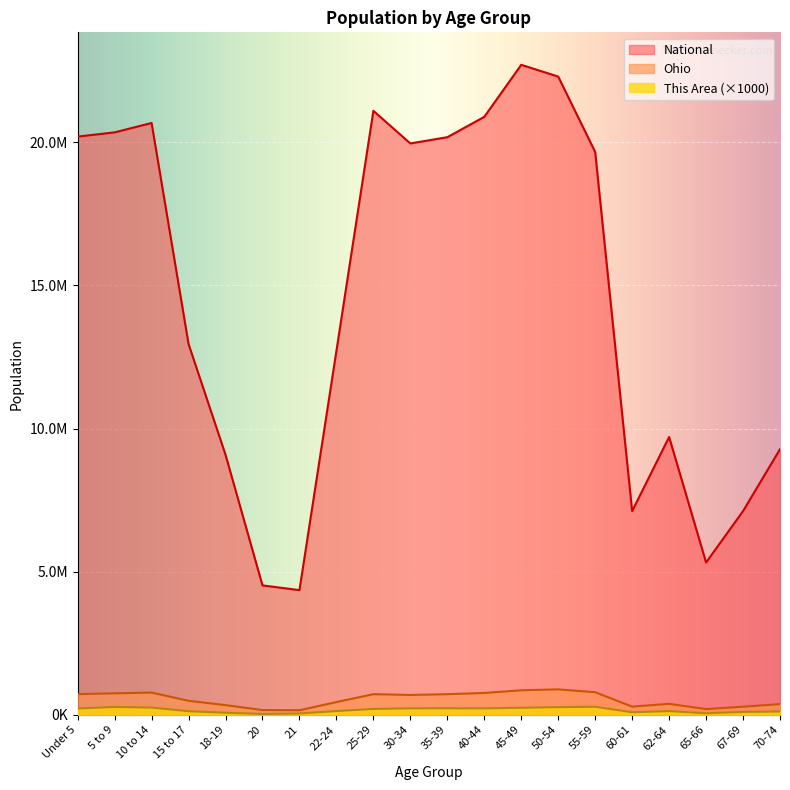

List the labels in order of Ohio value, largest first.

50-54, 45-49, 55-59, 10 to 14, 40-44, 5 to 9, Under 5, 25-29, 35-39, 30-34, 15 to 17, 22-24, 62-64, 70-74, 18-19, 60-61, 67-69, 65-66, 20, 21